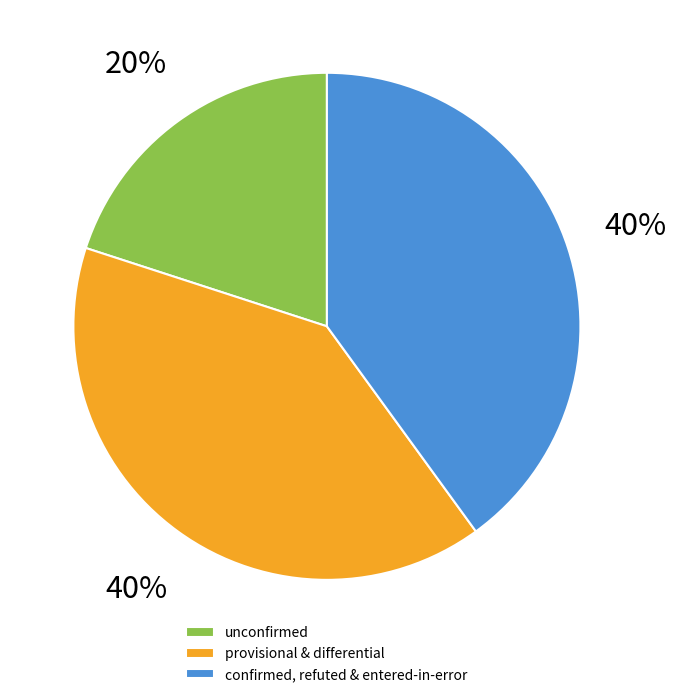

Do confirmed, refuted & entered-in-error and provisional & differential together represent more than half of the pie?

Yes